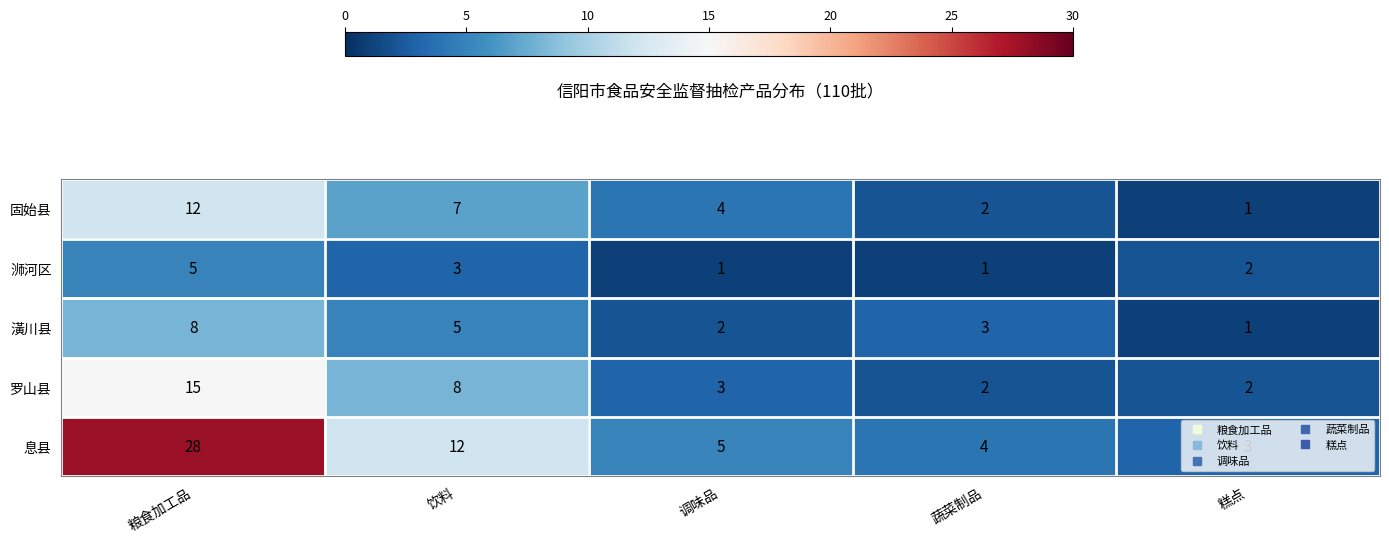

What is the maximum value shown in the chart?

28